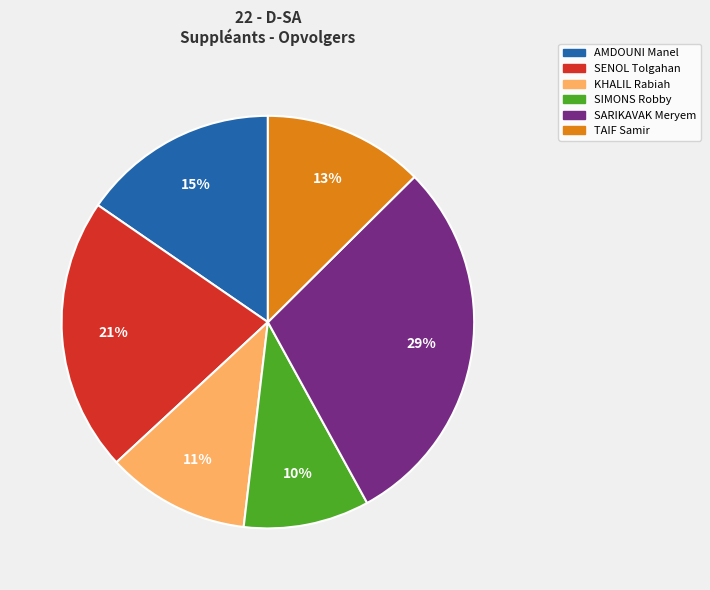

To the nearest percent, what is the average slice percentage?

17%